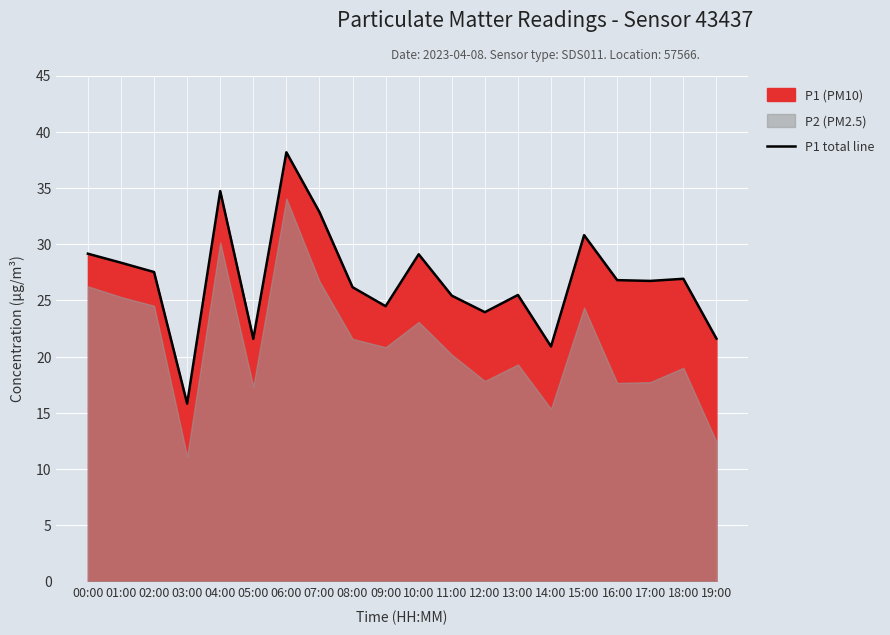

Read the value at 08:00.

26.2